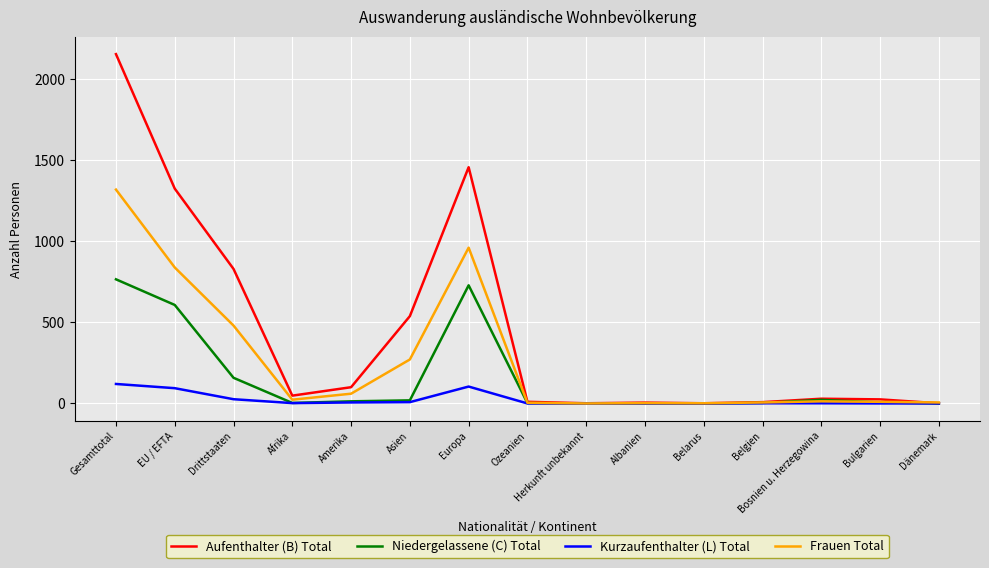

Between Gesamttotal and Dänemark, which series saw the biggest shift?

Aufenthalter (B) Total